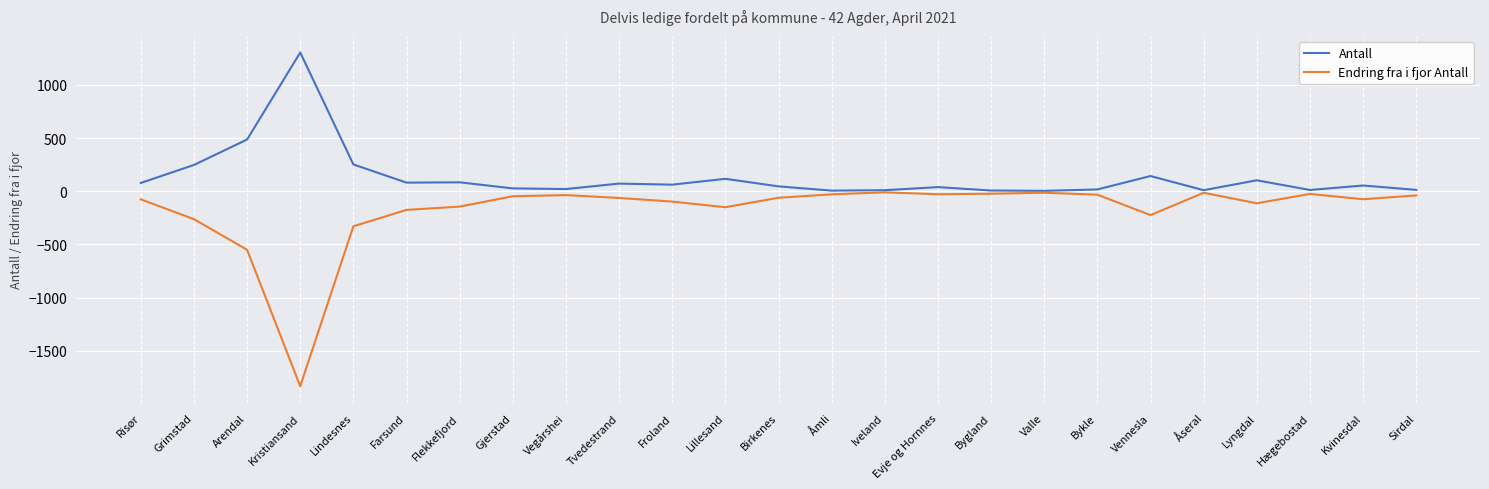

What is the total value across all series at Flekkefjord?

-60